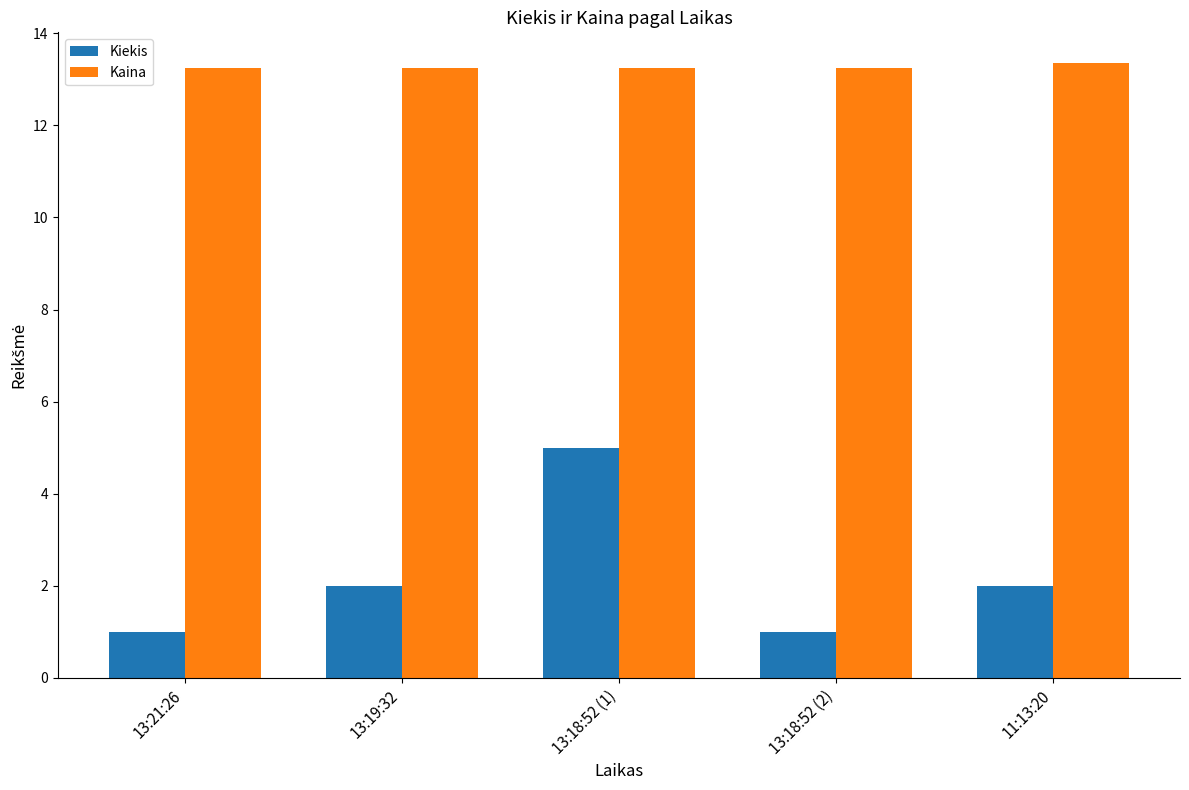

True or false: Kiekis has a value of 5.0 at 13:18:52 (1).

True